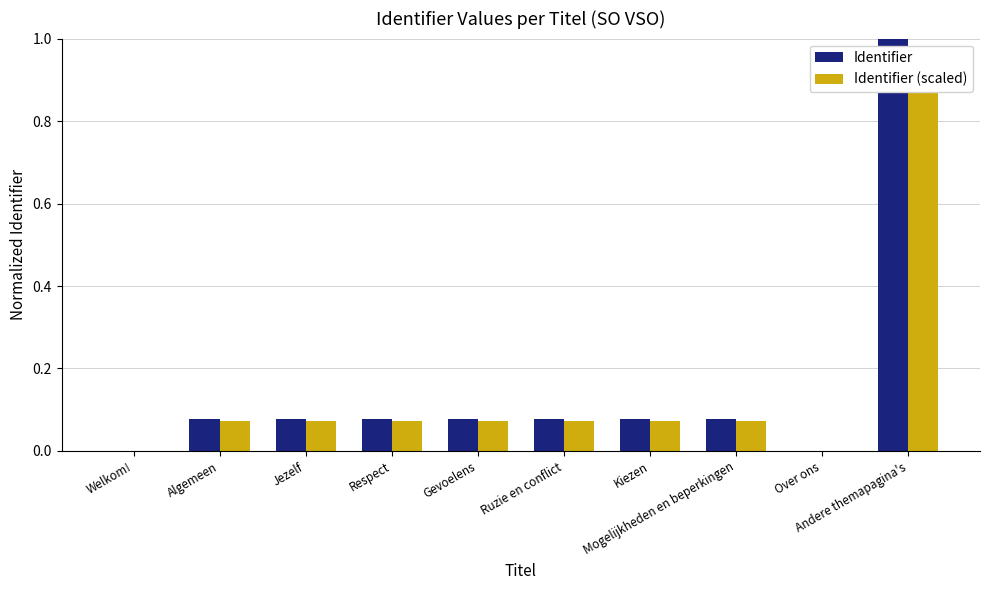

What is the average value of the Identifier (scaled) series?

0.1